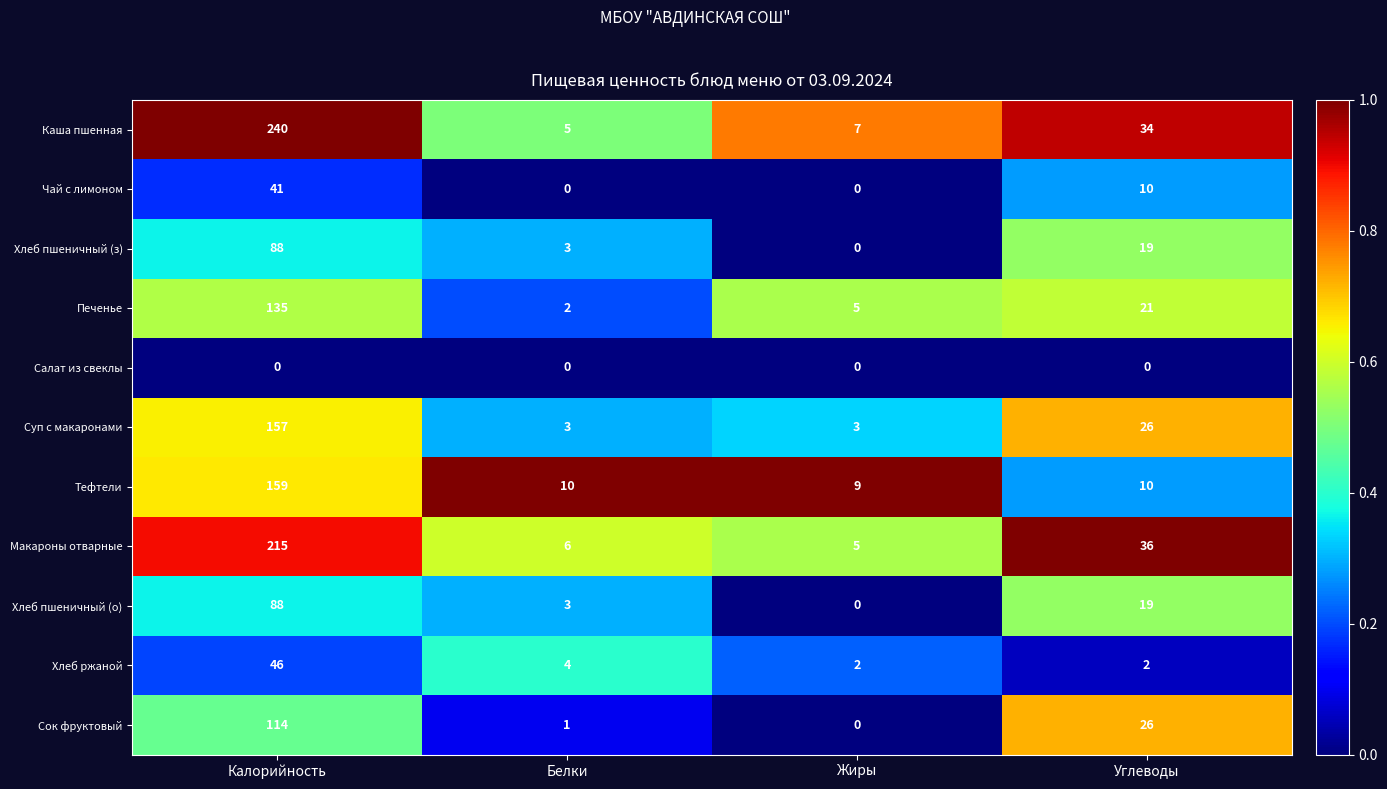

Which series has the widest spread of values?

Каша пшенная